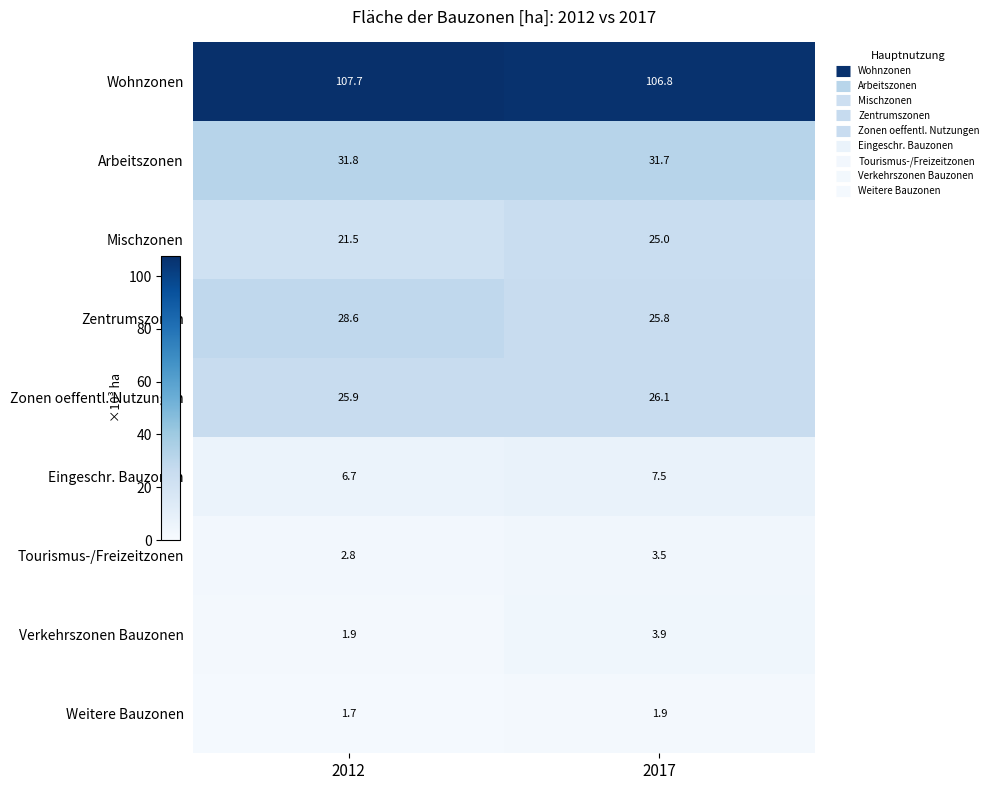

What is the spread (max minus min) of values at 2017?

104.9